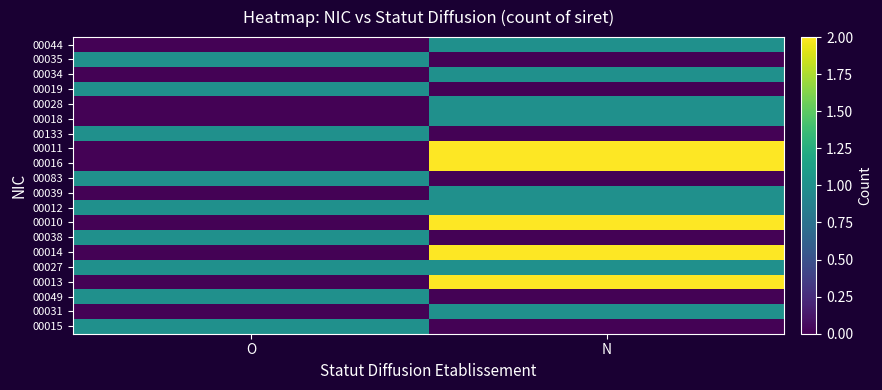

Reading left to right, extract all data points from this chart.

00015: O=1.0	N=0.0
00031: O=0.0	N=1.0
00049: O=1.0	N=0.0
00013: O=0.0	N=2.0
00027: O=1.0	N=1.0
00014: O=0.0	N=2.0
00038: O=1.0	N=0.0
00010: O=0.0	N=2.0
00012: O=1.0	N=1.0
00039: O=0.0	N=1.0
00083: O=1.0	N=0.0
00016: O=0.0	N=2.0
00011: O=0.0	N=2.0
00133: O=1.0	N=0.0
00018: O=0.0	N=1.0
00028: O=0.0	N=1.0
00019: O=1.0	N=0.0
00034: O=0.0	N=1.0
00035: O=1.0	N=0.0
00044: O=0.0	N=1.0